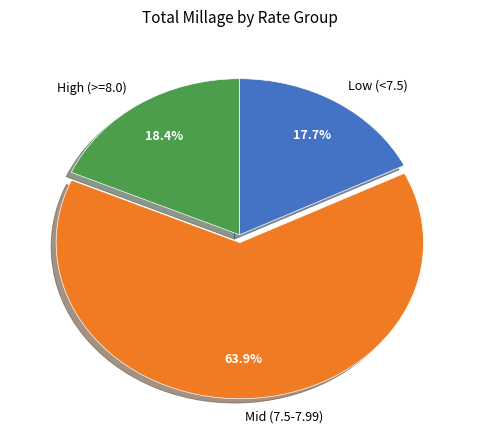

What is the total percentage of High (>=8.0) and Low (<7.5)?

36.1%